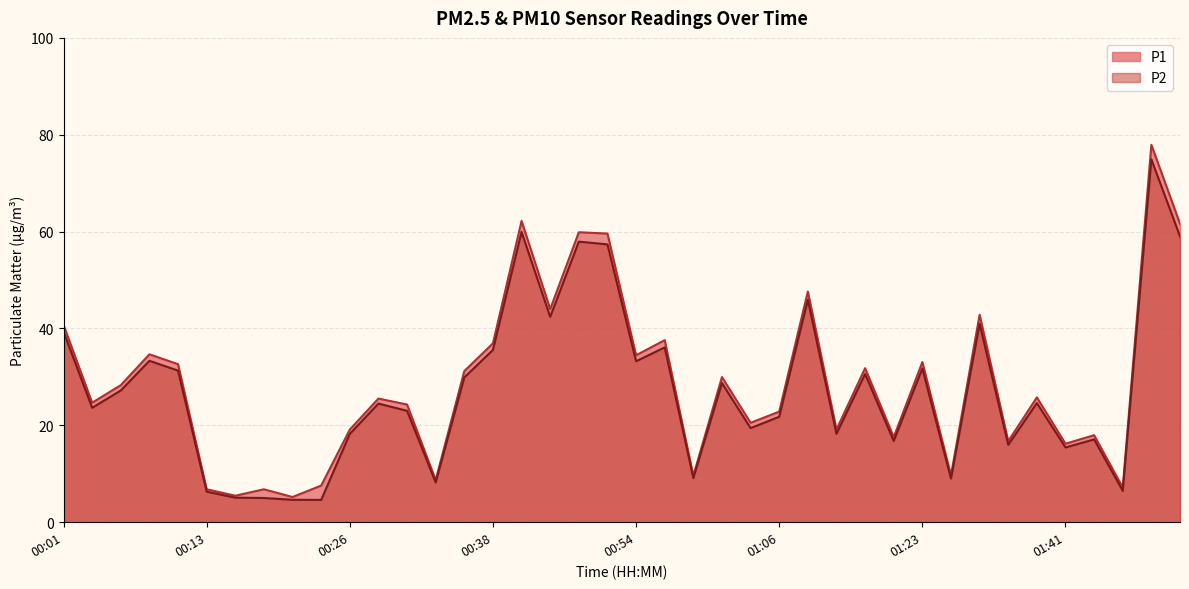

Reading right to left, what are all the values shown in this chart?

P1: 61.6	77.9	7.2	18.0	16.2	25.8	16.7	42.8	9.7	33.1	17.6	31.8	19.1	47.6	22.8	20.5	30.0	9.6	37.6	34.5	59.6	59.9	44.0	62.2	36.9	31.2	8.7	24.3	25.5	19.1	7.6	5.2	6.8	5.5	6.8	32.6	34.7	28.3	24.7	40.7
P2: 59.0	74.9	6.5	17.1	15.4	24.6	16.0	41.0	9.0	31.7	16.8	30.6	18.2	45.9	21.8	19.4	28.7	9.1	36.1	33.2	57.4	57.9	42.4	59.9	35.6	29.9	8.2	23.0	24.5	18.2	4.6	4.6	5.0	5.1	6.3	31.3	33.3	27.2	23.6	39.3